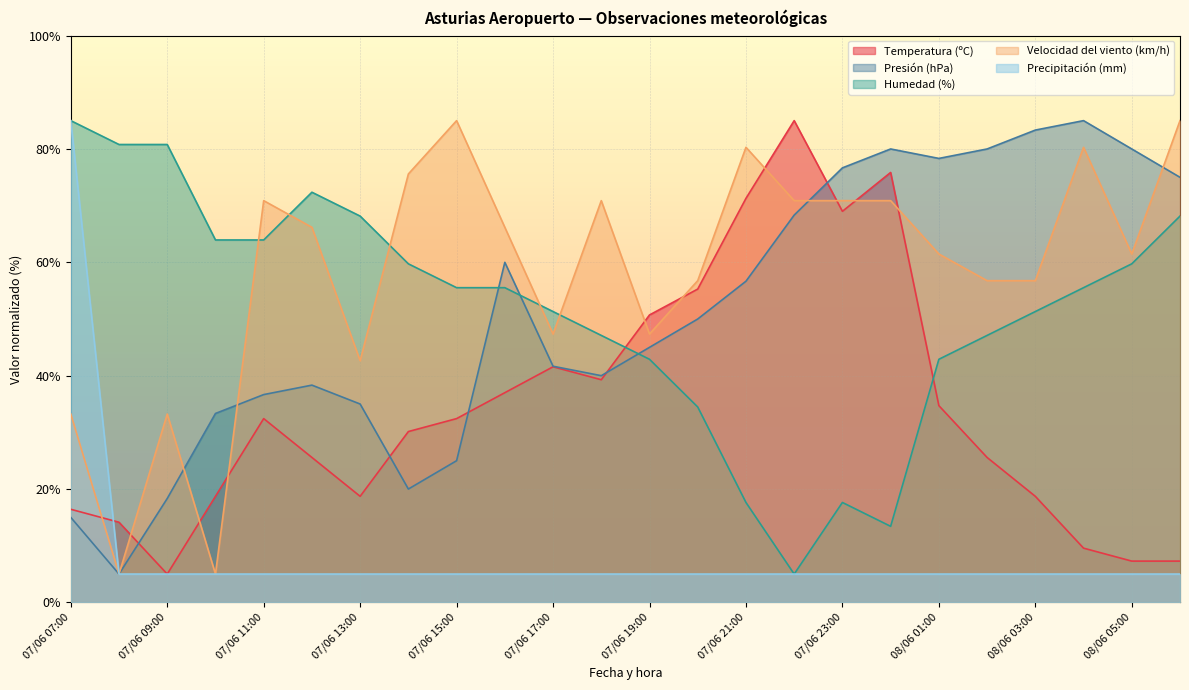

Reading left to right, list all the values displayed in this chart.

Temperatura (ºC): 16.4	14.1	5.0	18.7	32.4	25.6	18.7	30.1	32.4	37.0	41.6	39.3	50.7	55.3	71.3	85.0	69.0	75.9	34.7	25.6	18.7	9.6	7.3	7.3
Presión (hPa): 15.0	5.0	18.3	33.3	36.7	38.3	35.0	20.0	25.0	60.0	41.7	40.0	45.0	50.0	56.7	68.3	76.7	80.0	78.3	80.0	83.3	85.0	80.0	75.0
Humedad (%): 85.0	80.8	80.8	63.9	63.9	72.4	68.2	59.7	55.5	55.5	51.3	47.1	42.9	34.5	17.6	5.0	17.6	13.4	42.9	47.1	51.3	55.5	59.7	68.2
Velocidad del viento (km/h): 33.2	5.0	33.2	5.0	70.9	66.2	42.6	75.6	85.0	66.2	47.4	70.9	47.4	56.8	80.3	70.9	70.9	70.9	61.5	56.8	56.8	80.3	61.5	85.0
Precipitación (mm): 85.0	5.0	5.0	5.0	5.0	5.0	5.0	5.0	5.0	5.0	5.0	5.0	5.0	5.0	5.0	5.0	5.0	5.0	5.0	5.0	5.0	5.0	5.0	5.0